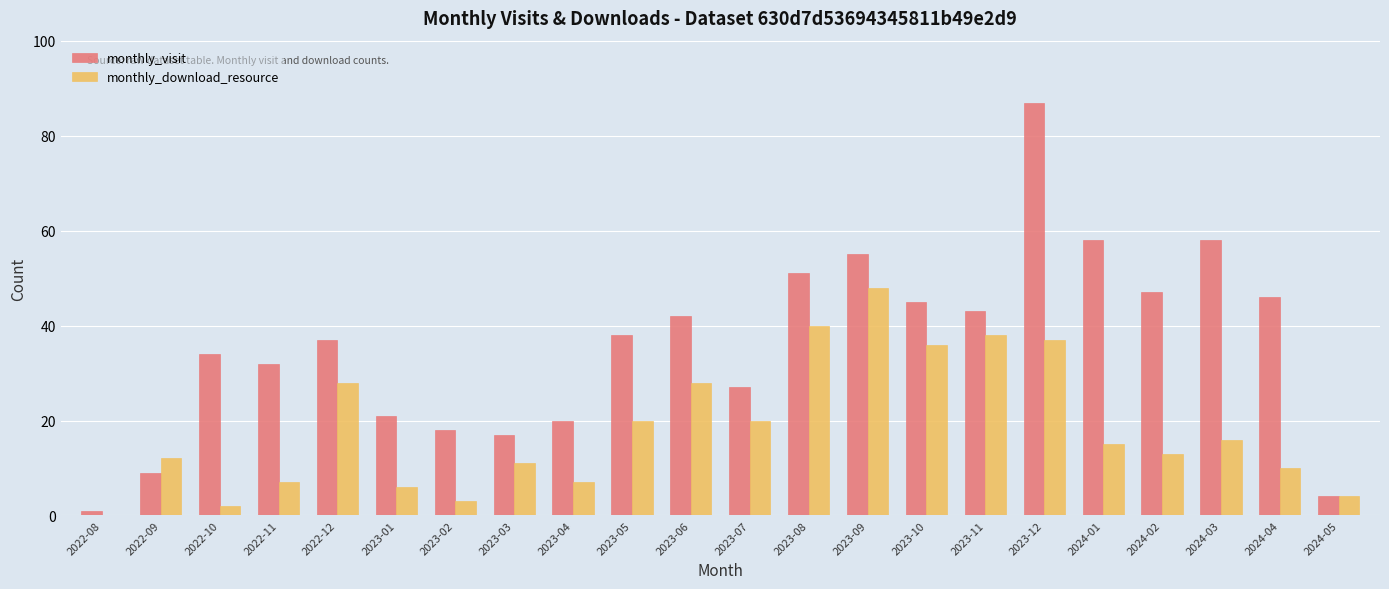

Is the value of monthly_visit at 2022-08 greater than the value of monthly_download_resource at 2023-03?

No